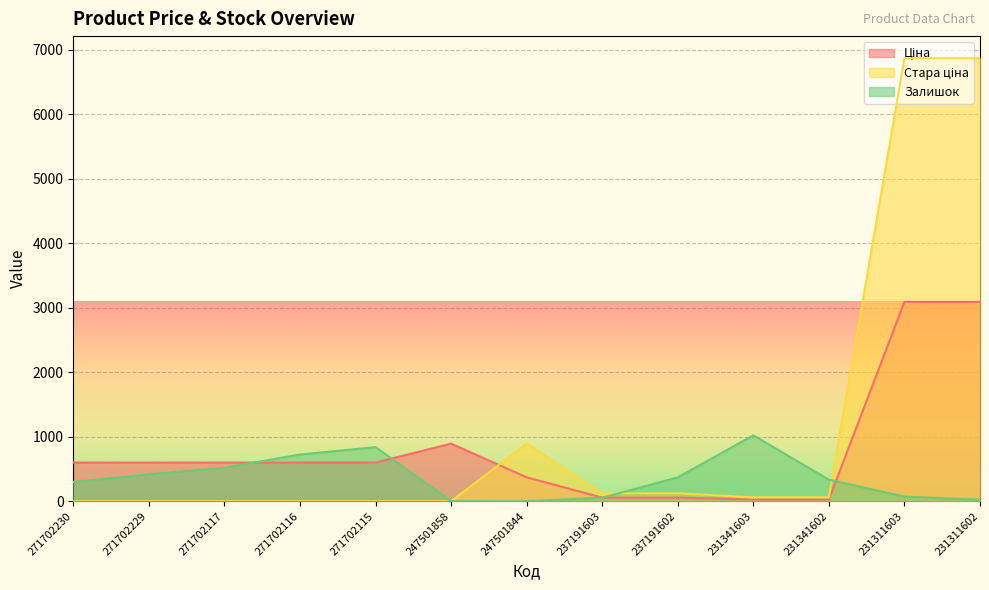

Does the chart display data point markers on the line(s)?

No